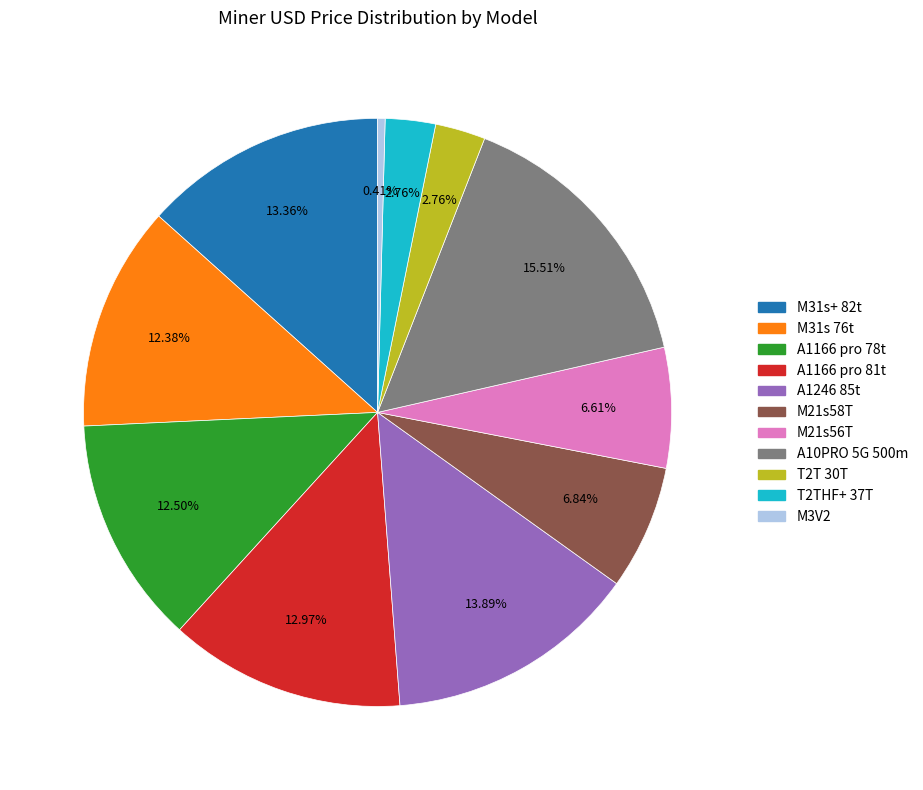

Is it true that M3V2 is 0% of the pie?

True